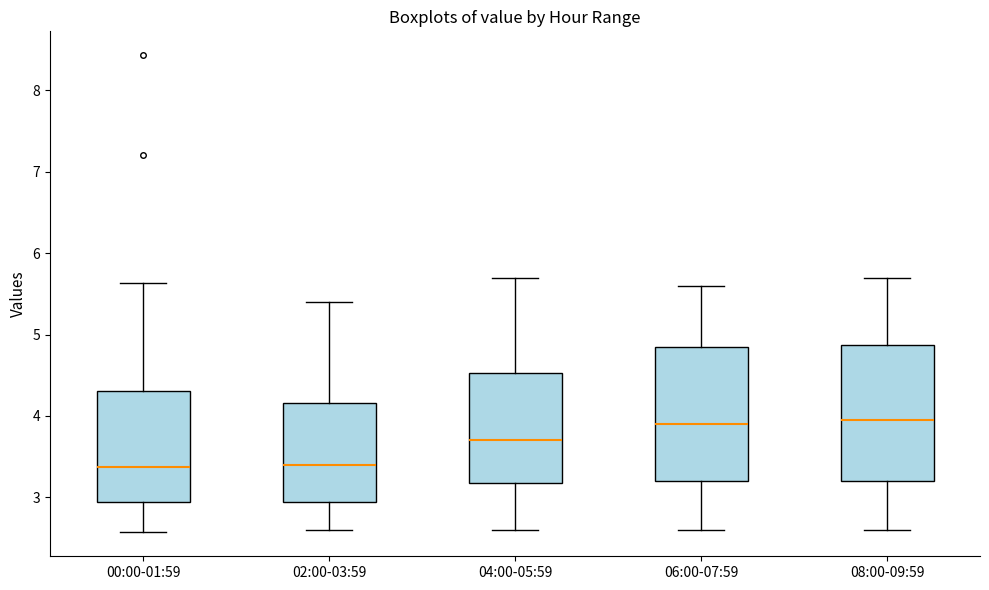

Where is the lower edge of the box for 08:00-09:59 on the y-axis? The values are not printed on the chart, so give them approximately, as read against the axis.

3.2